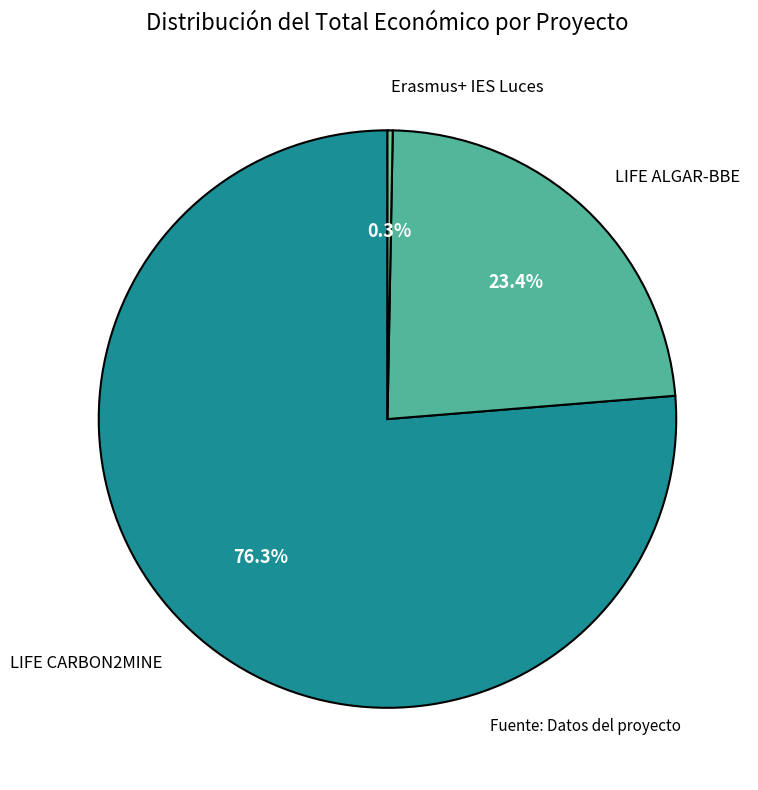

Approximately how many times larger is the value at LIFE ALGAR-BBE compared to Erasmus+ IES Luces?

80.7